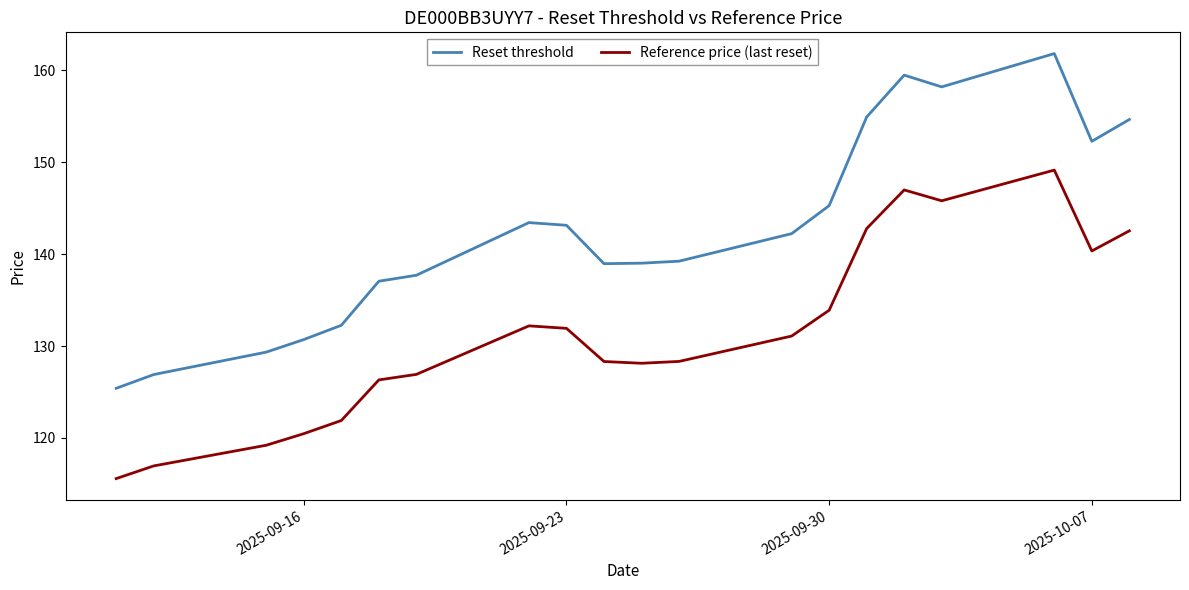

What is the minimum value for Reference price (last reset)?

115.6